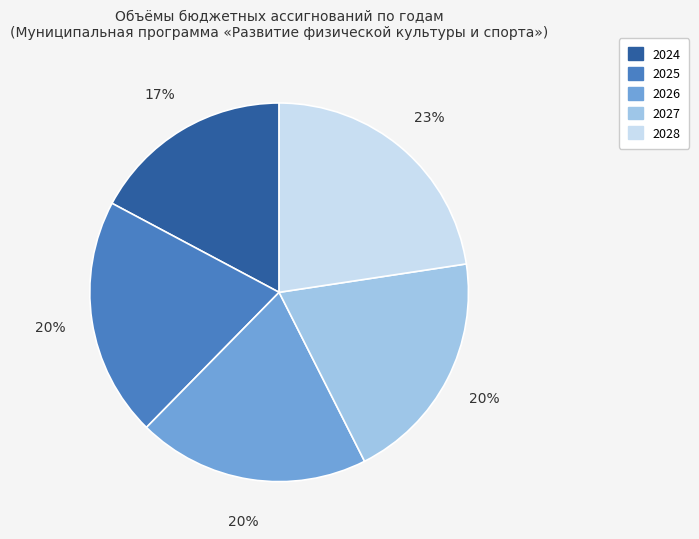

What is the ratio of the value at 2026 to the value at 2028?

0.9